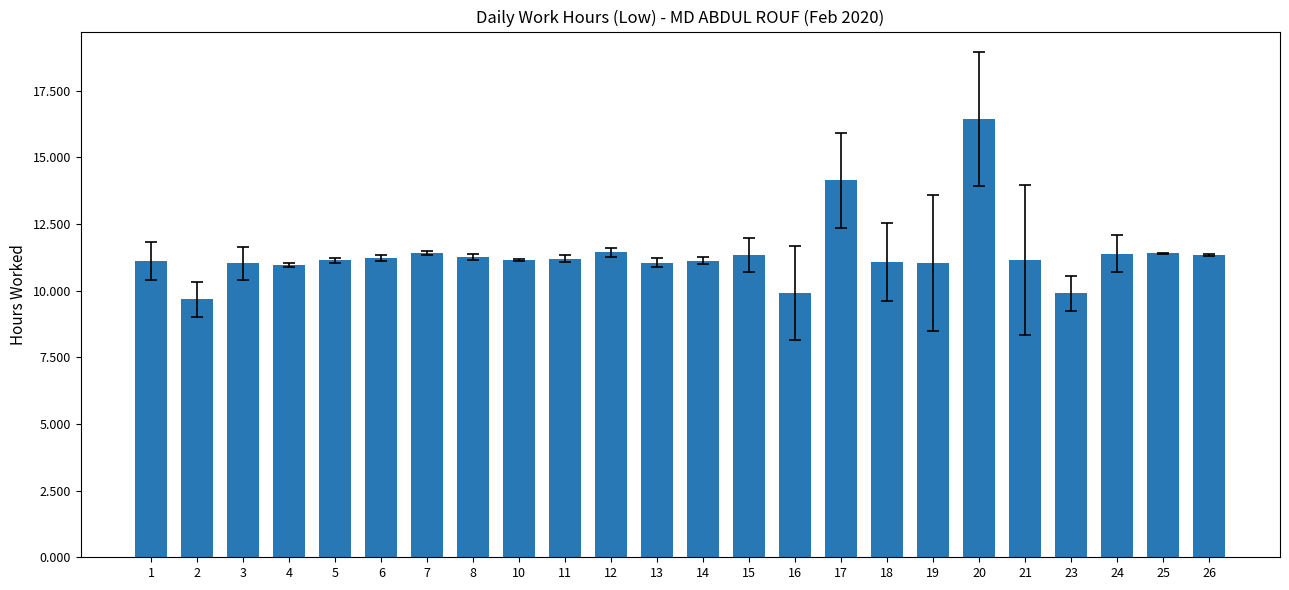

What is the change in value from 5 to 15?

+0.2